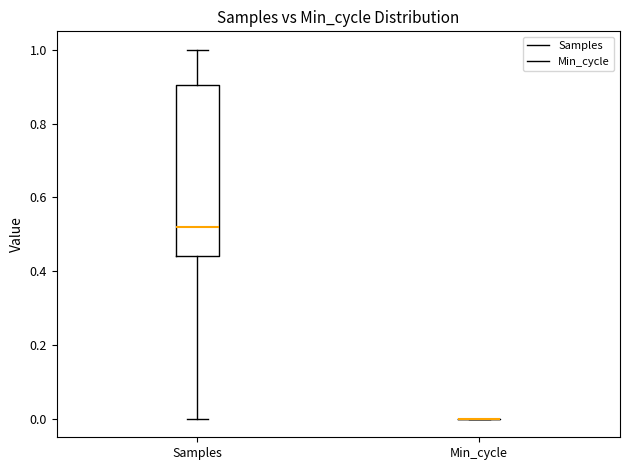

Reading left to right, transcribe this box plot: for each box, give where its median line is, the range the box spans, and where its two whiskers end, as read against the y-axis. The values are not printed on the chart, so give them approximately, as read against the axis.

Samples: median 0.52, box 0.44 to 0.90, whiskers 0.00 to 1.00
Min_cycle: box collapsed to a line at 0.00, whiskers 0.00 to 0.00